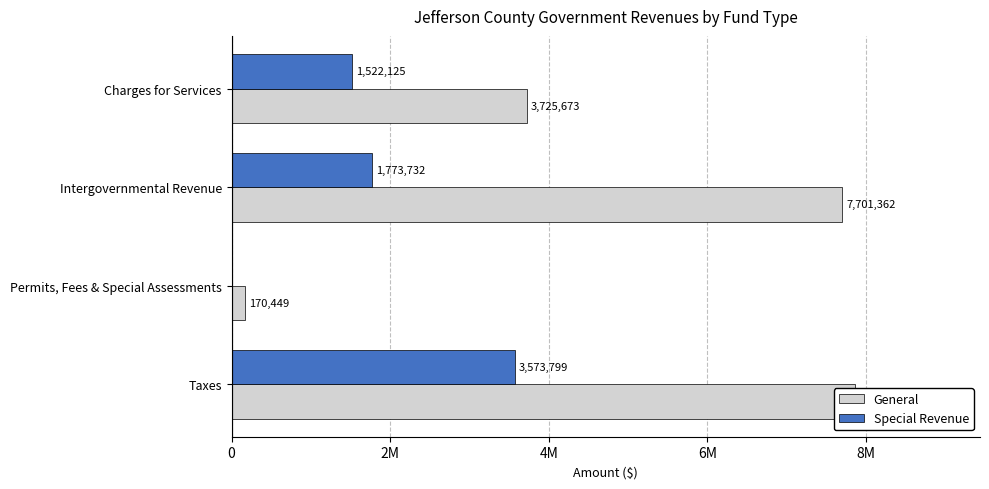

Rank the series at Permits, Fees & Special Assessments from highest to lowest value.

General, Special Revenue